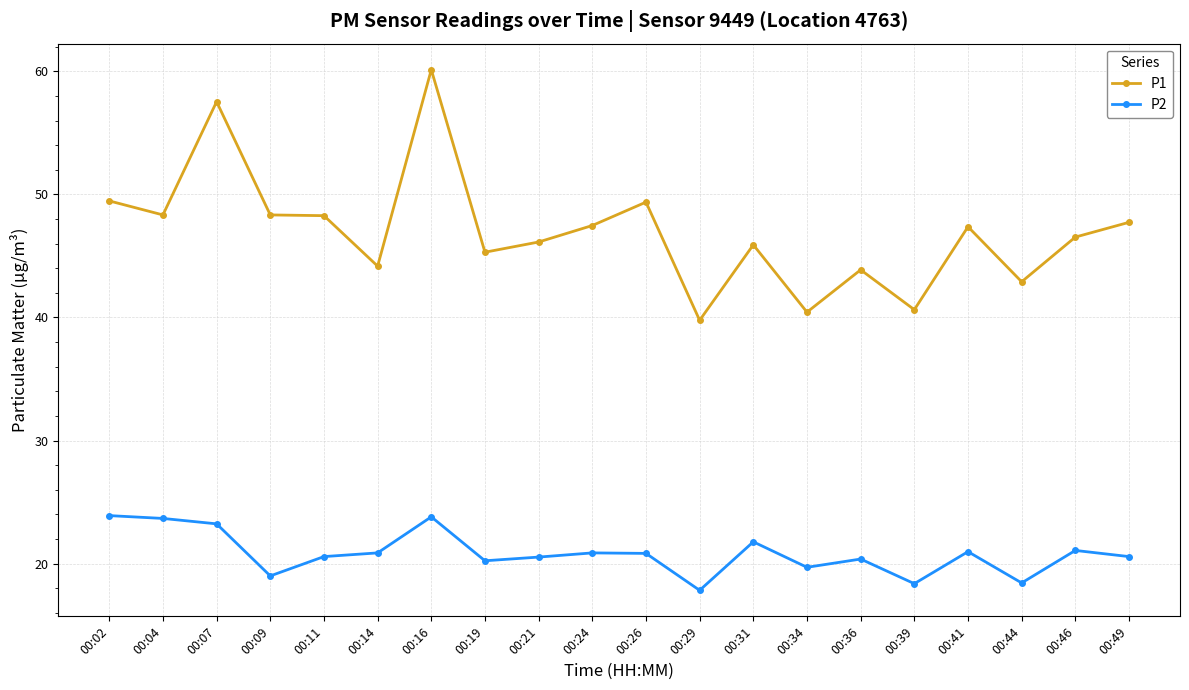

Does the chart display data point markers on the line(s)?

Yes